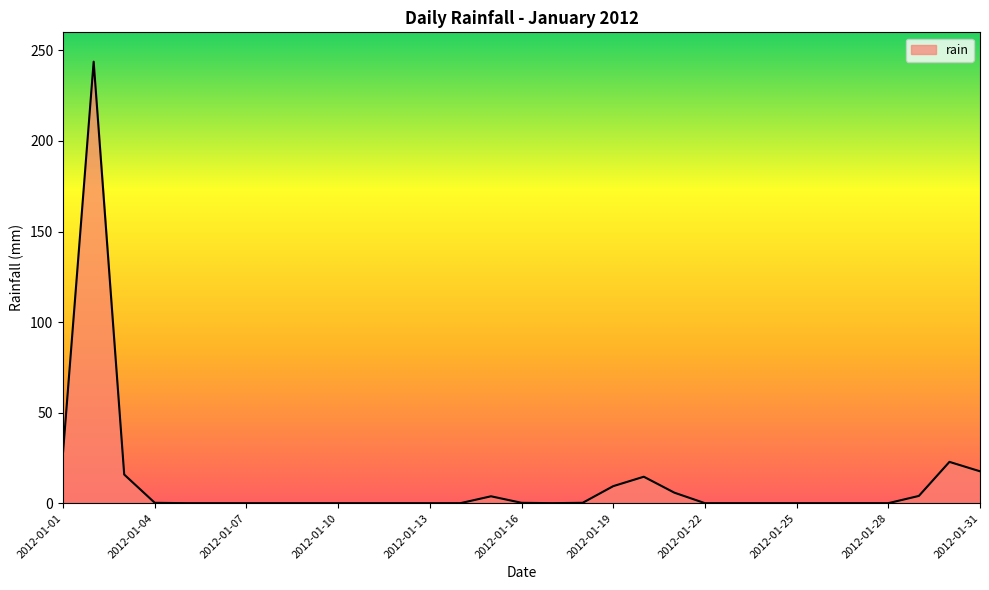

What is the greatest value displayed?

243.8